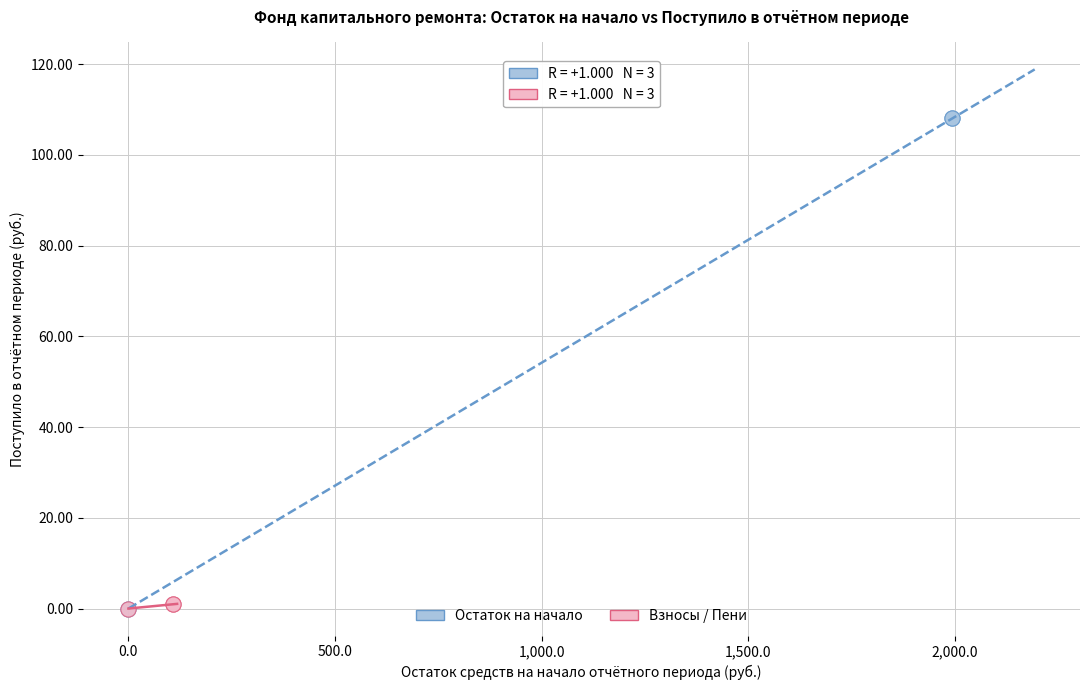

Which series has the widest spread of Y values?

Остаток на начало